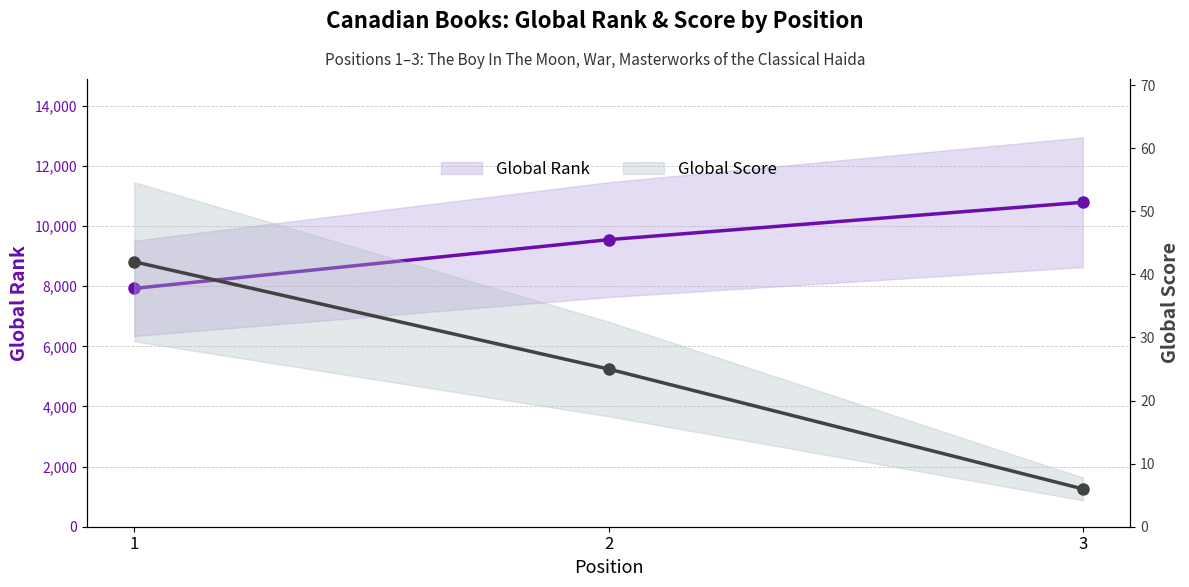

What is the value of the Global Rank point at the 1st from the left?

7929